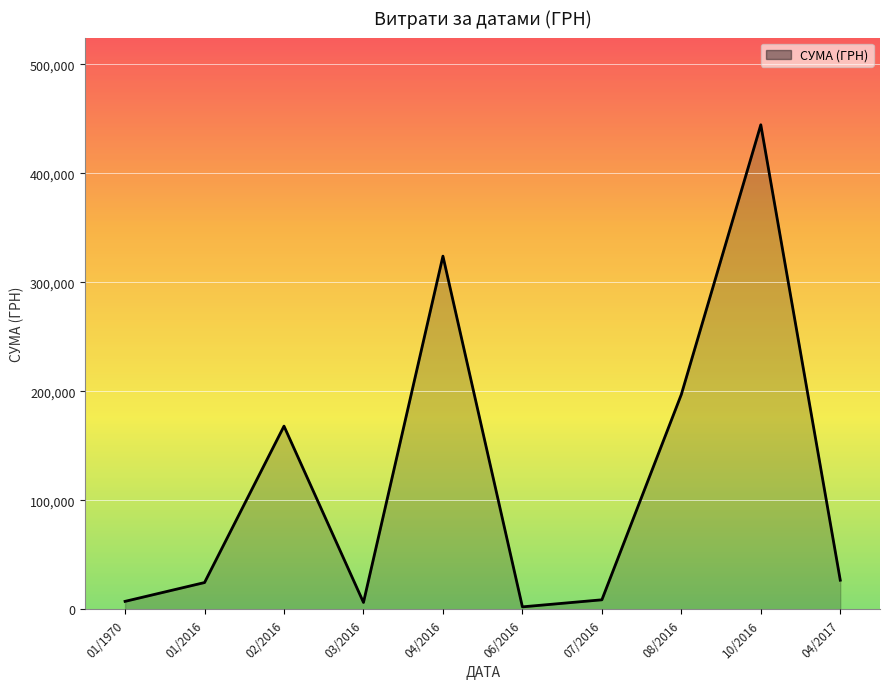

Count the number of categories in the chart.

10